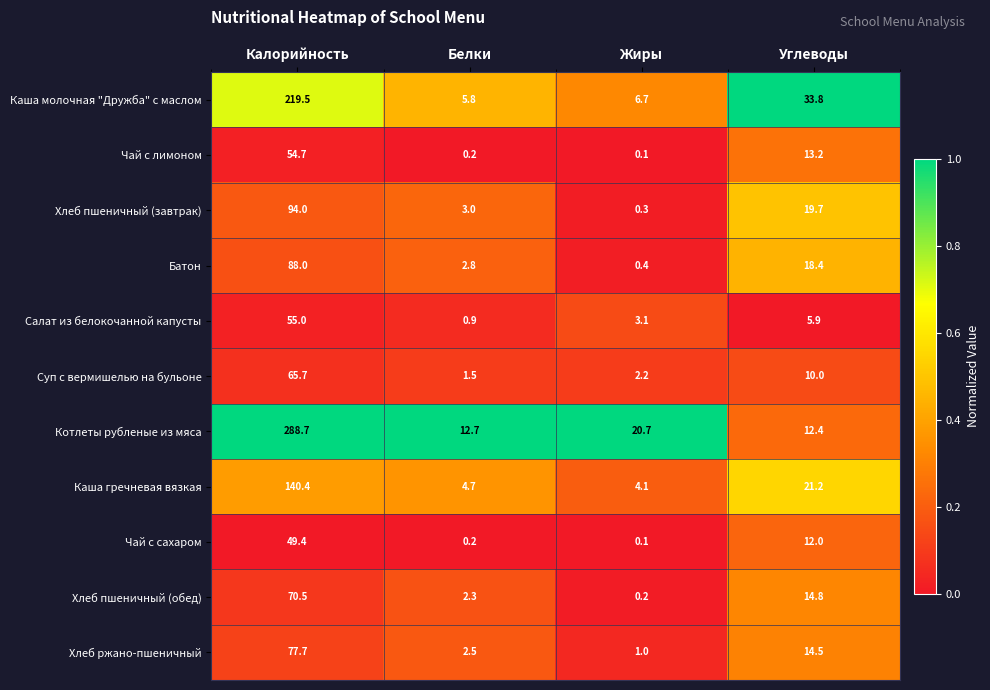

Where does the Каша молочная "Дружба" с маслом series first go above 33?

Калорийность